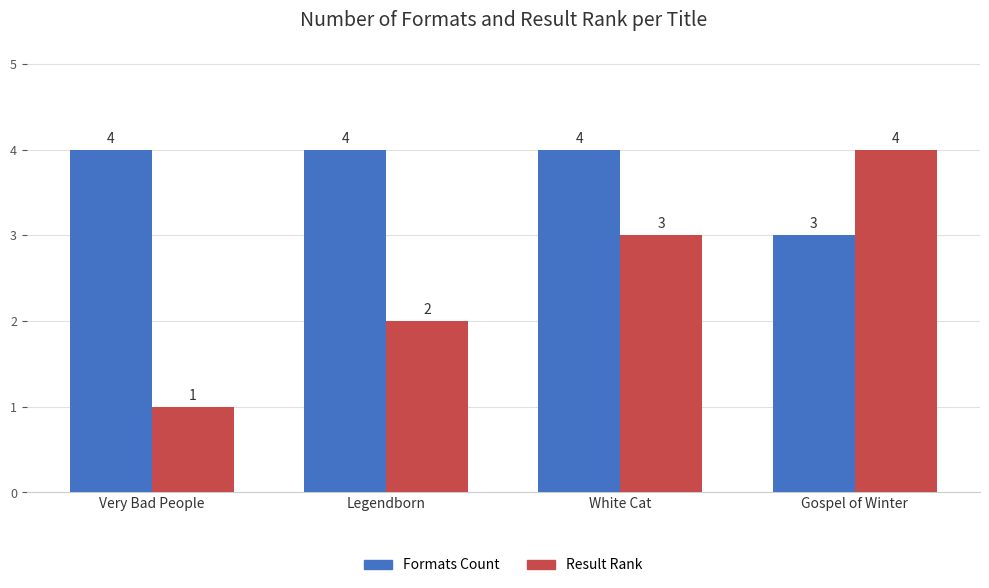

What is the maximum value shown in the chart?

4